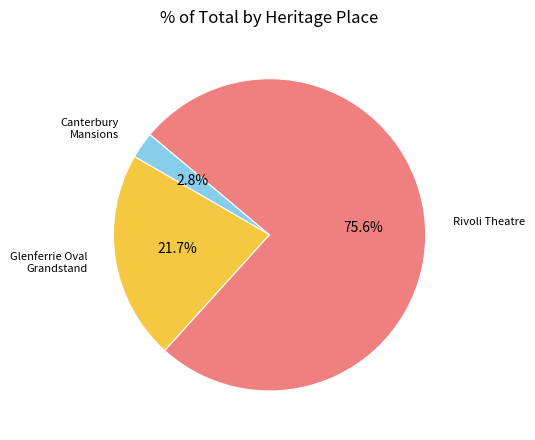

To the nearest percent, what is the average slice percentage?

33%